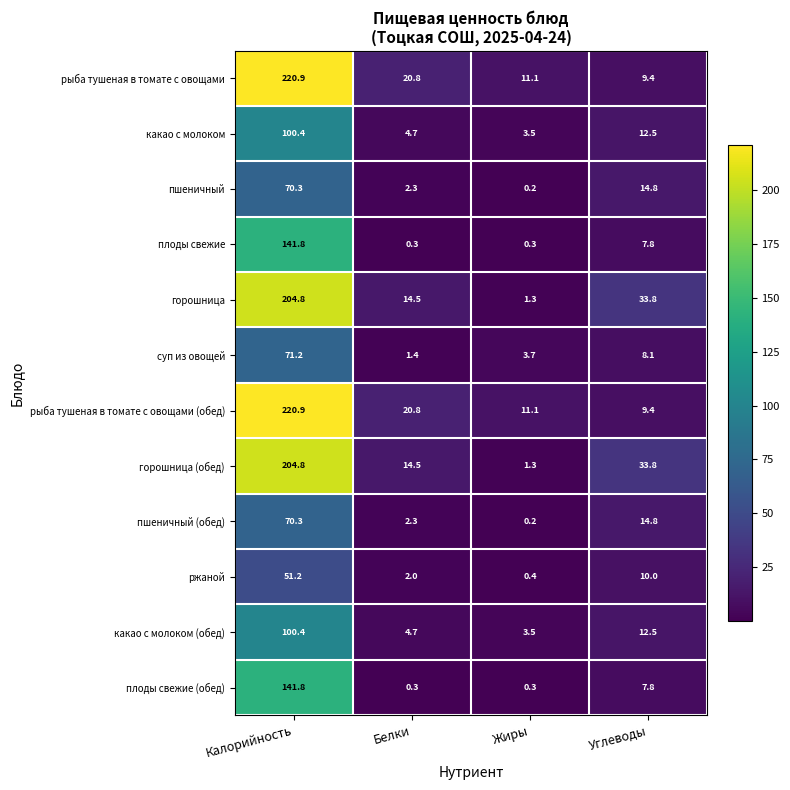

At which label does какао с молоком (обед) first exceed 12?

Калорийность